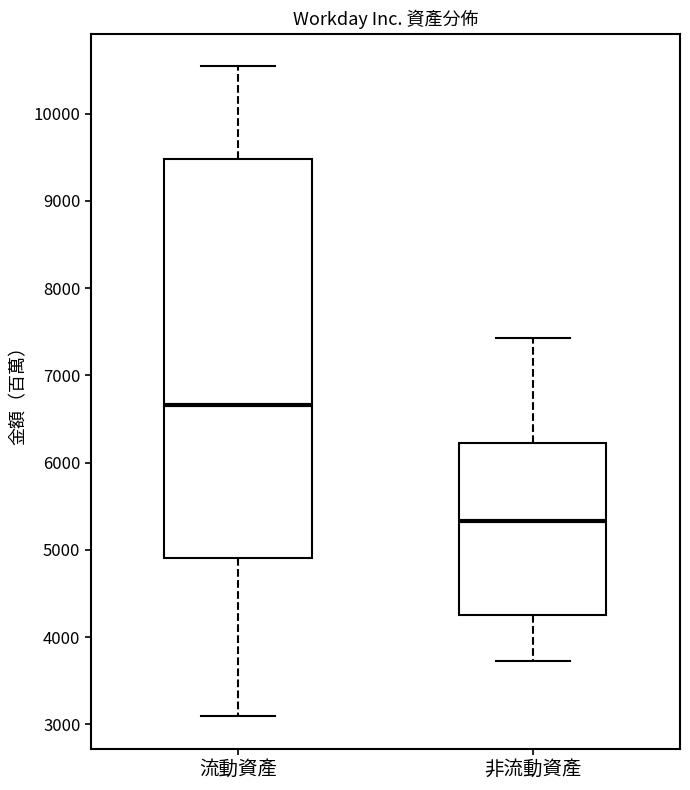

Which box is the tallest, from its lower edge to its upper edge?

流動資產